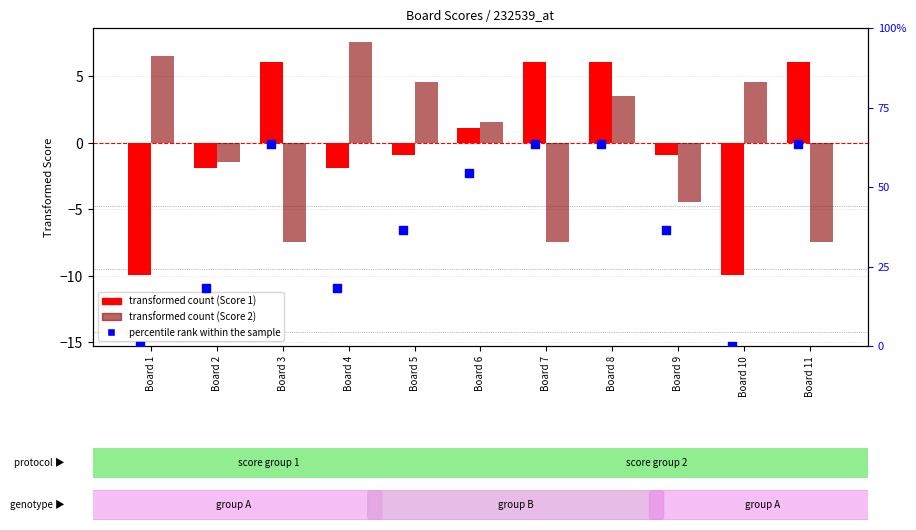

What is the total value across all series at Board 5?

40.0